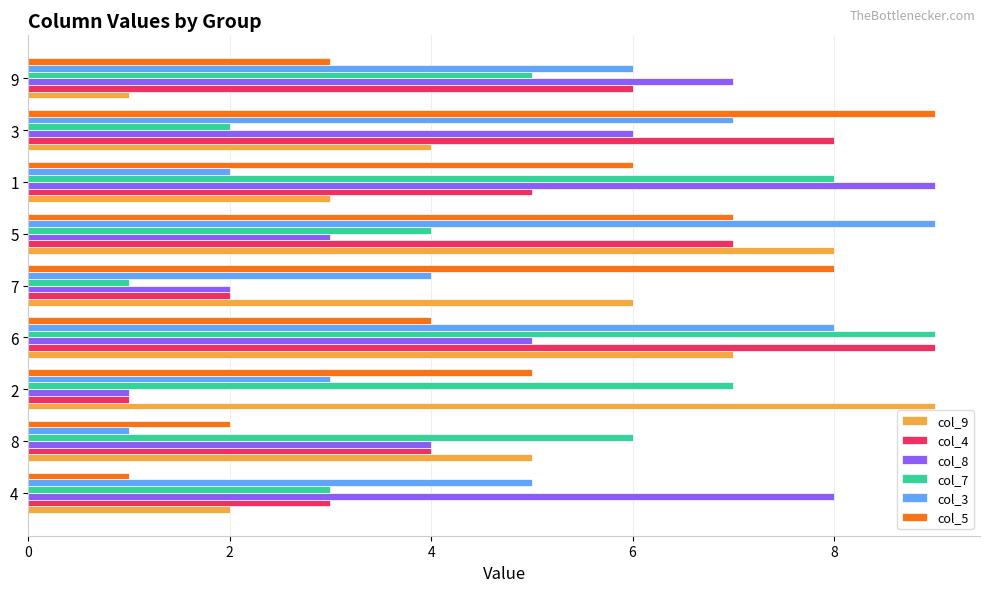

What is the minimum value shown in the chart?

1